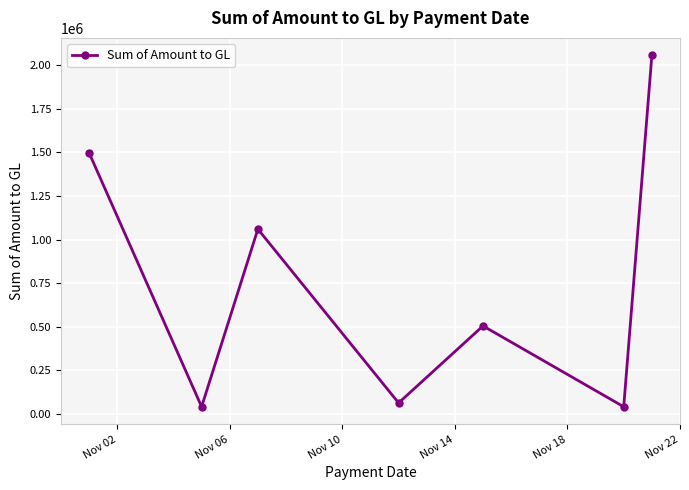

Reading right to left, extract all data points from this chart.

2056768.1	40593.0	504449.3	62611.7	1060055.0	40593.0	1498496.7